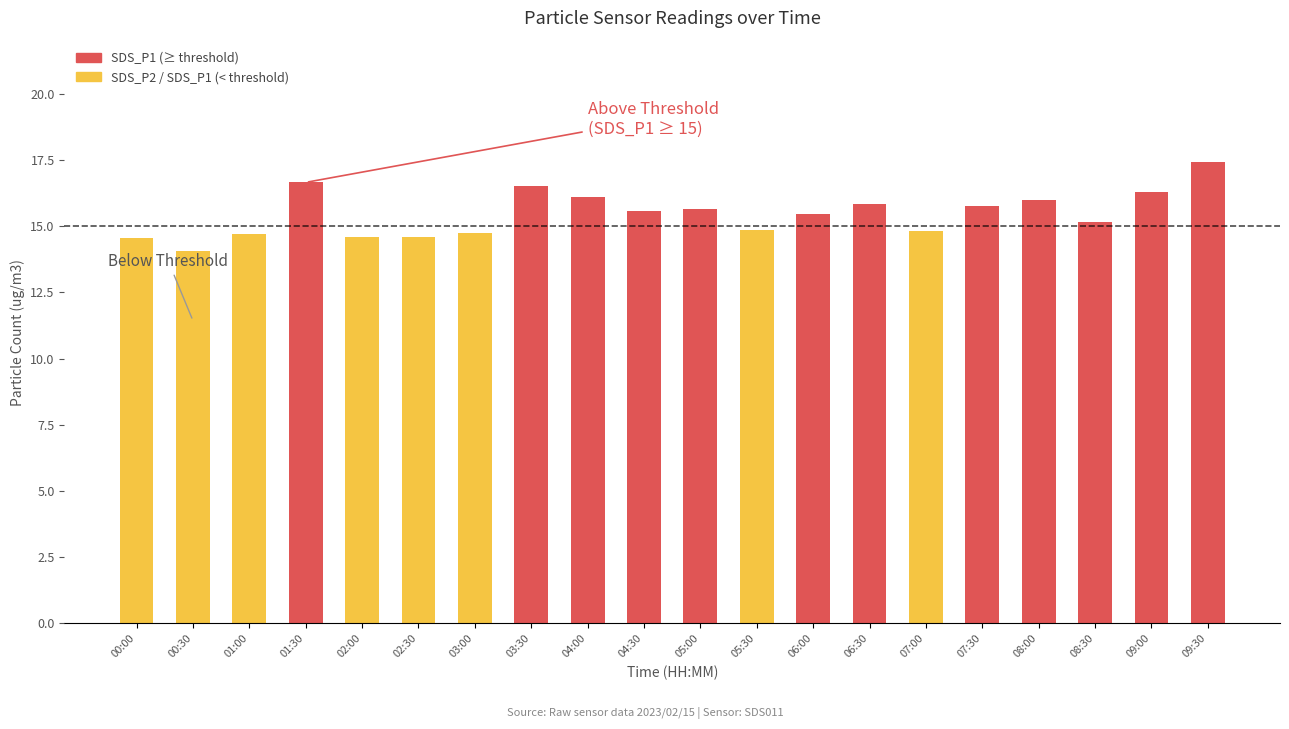

Which has a higher value, 01:00 or 07:00?

07:00